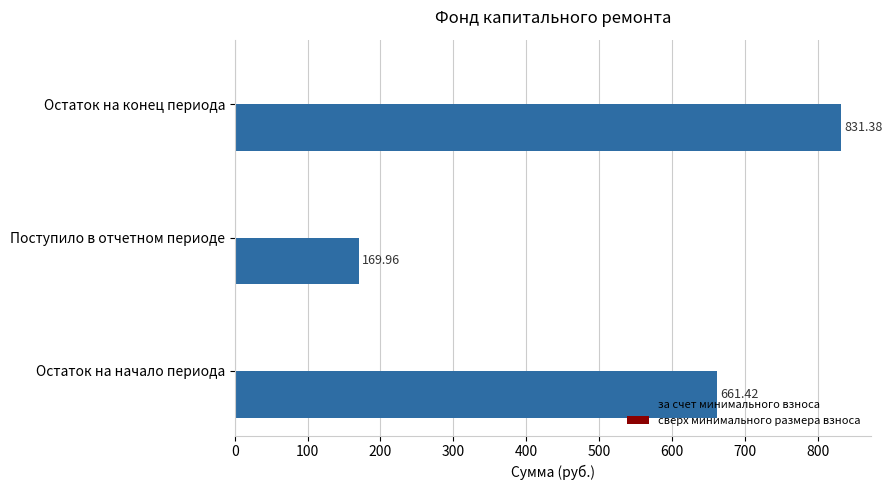

List the labels in order of value, smallest first.

Поступило в отчетном периоде, Остаток на начало периода, Остаток на конец периода